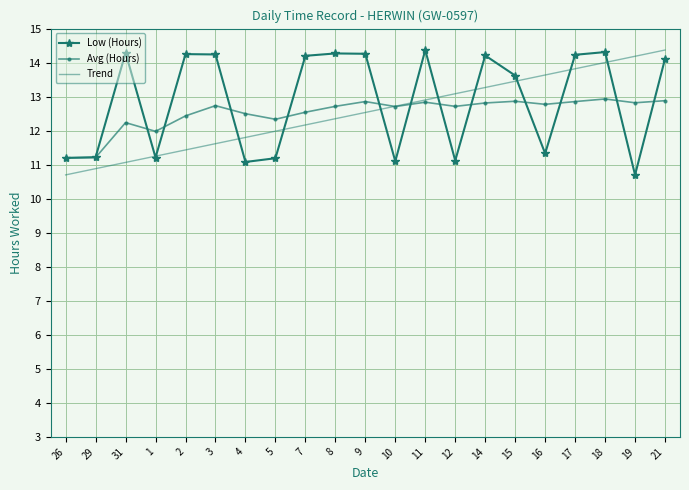

Which series changed the most between 3 and 11?

Trend